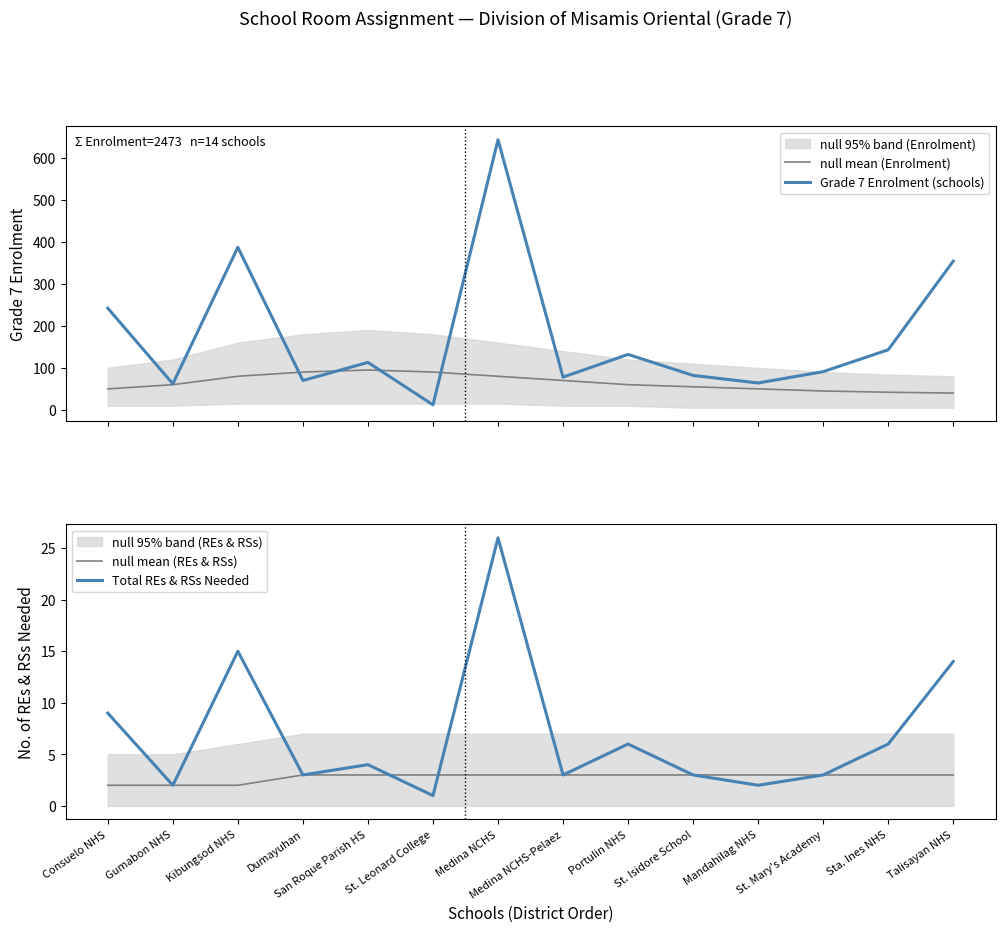

Where is null mean (Enrolment) nearest to the value 67?

Medina NCHS-Pelaez